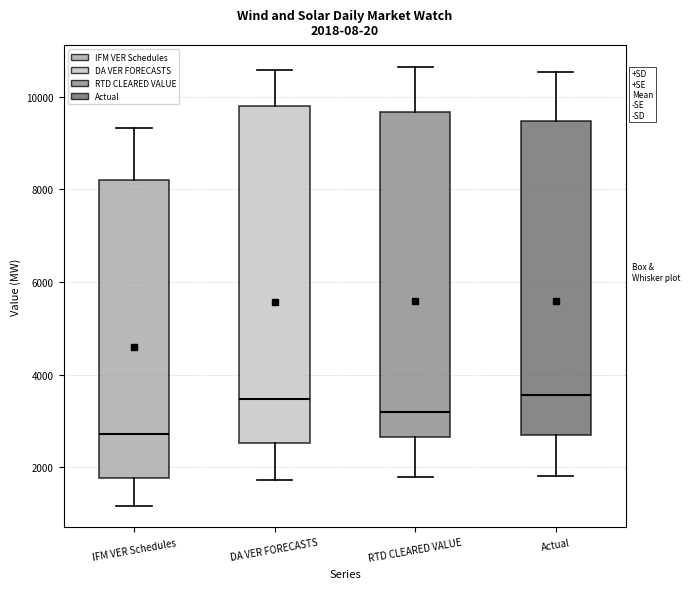

Comparing the boxes themselves (not the whiskers), which one is the tallest?

DA VER FORECASTS